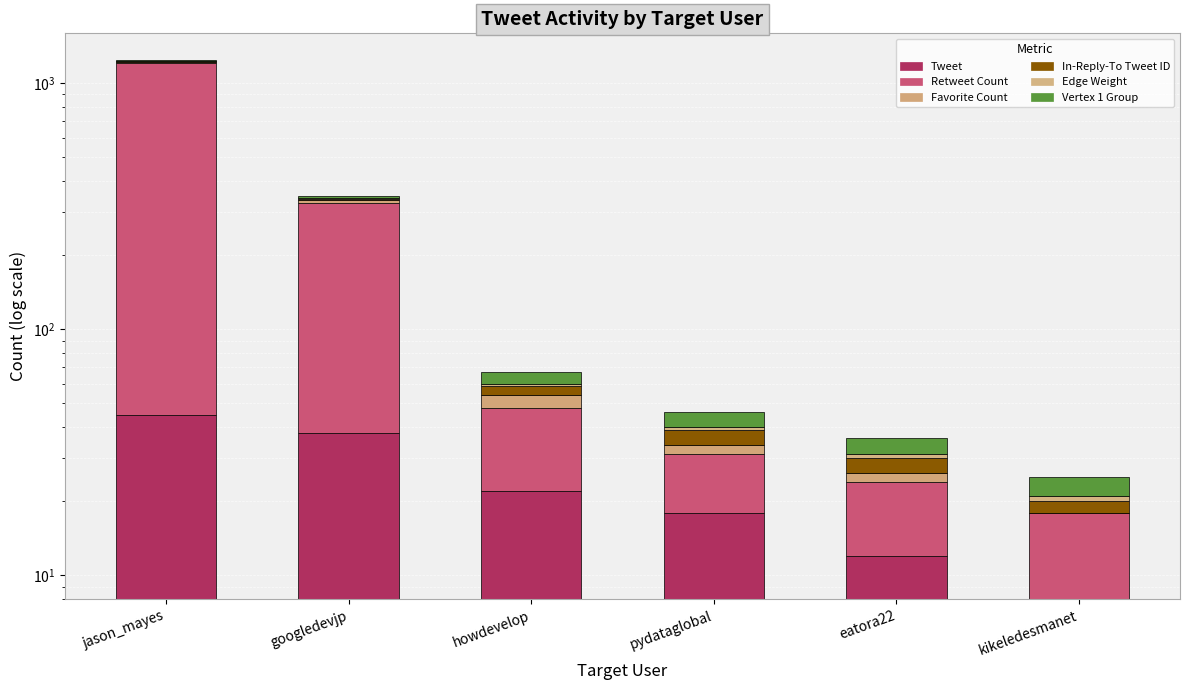

Between howdevelop and kikeledesmanet, which series saw the biggest shift?

Retweet Count